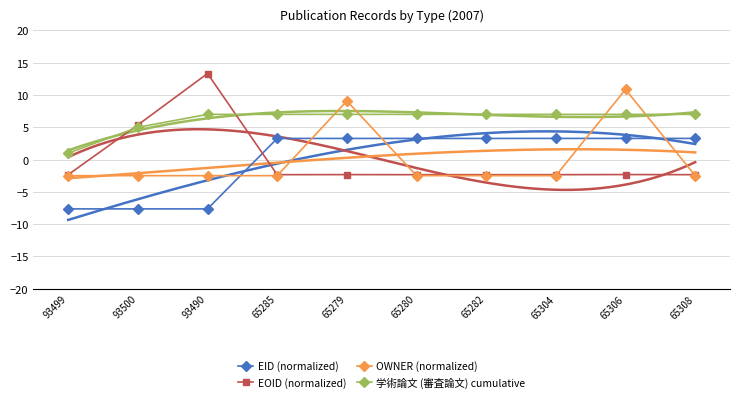

Read the 学術論文 (審査論文) cumulative value at 65279.

7.0